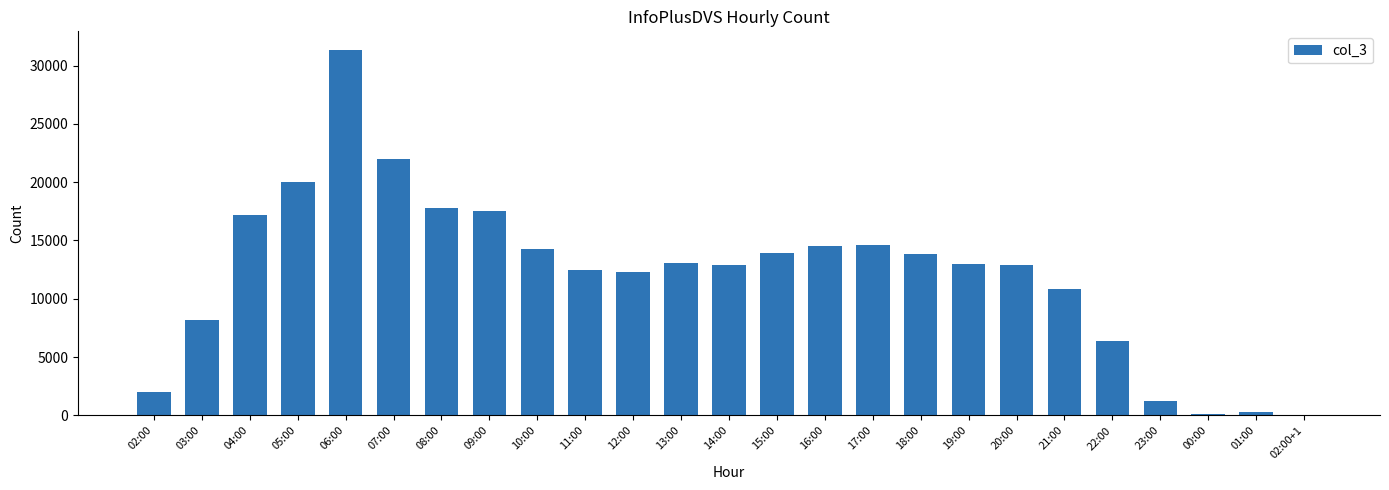

The chart shows a value of 22321 at 17:00. True or false?

False